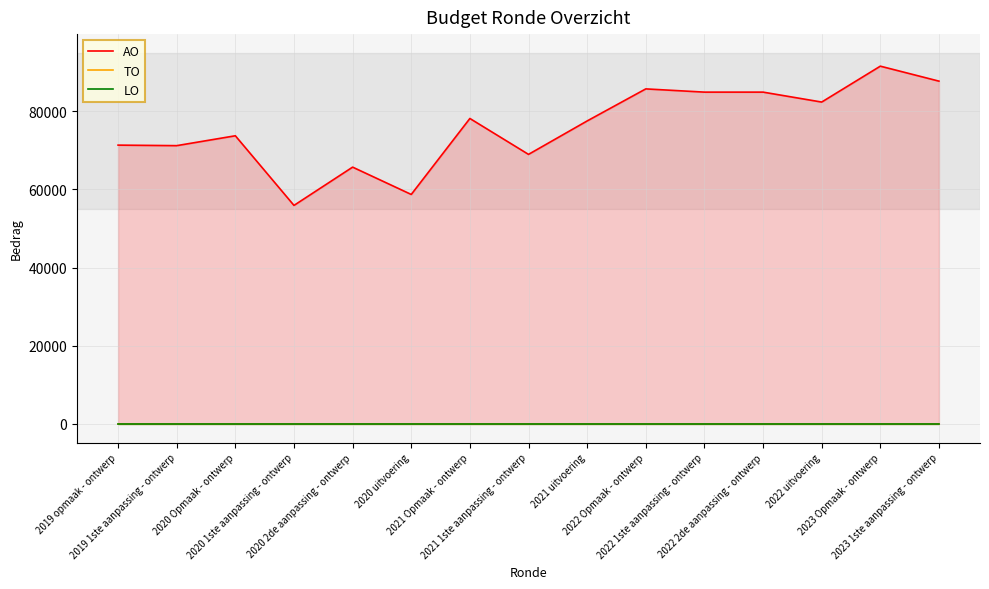

How many lines are shown in the chart?

3